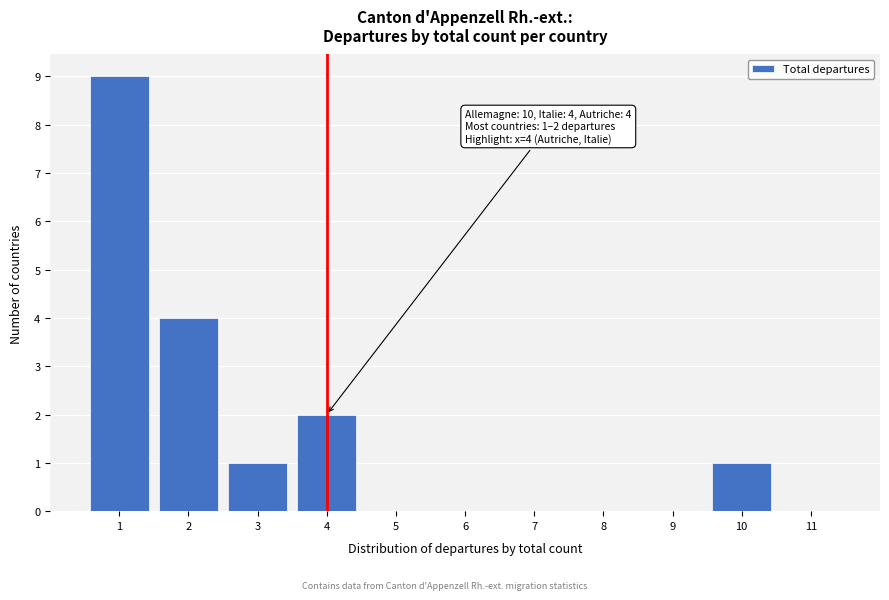

Over which range of the x-axis is the bar tallest?

0.5 to 1.5